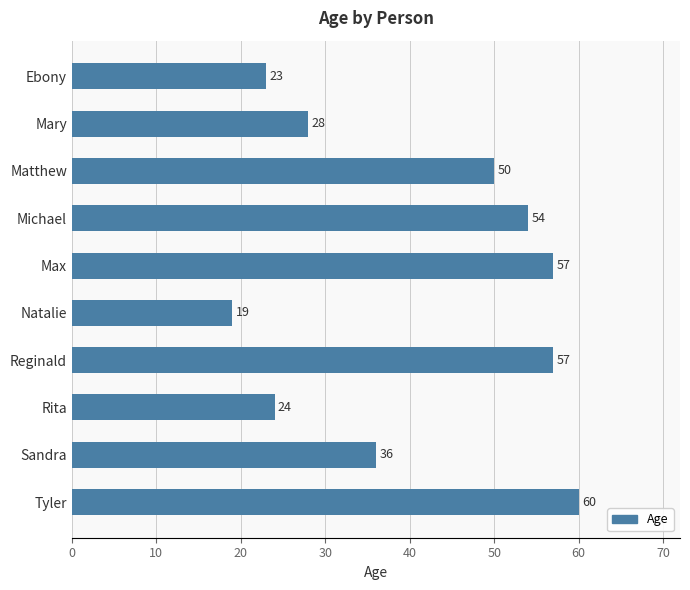

What is the approximate value at Natalie, to the nearest 10?

20